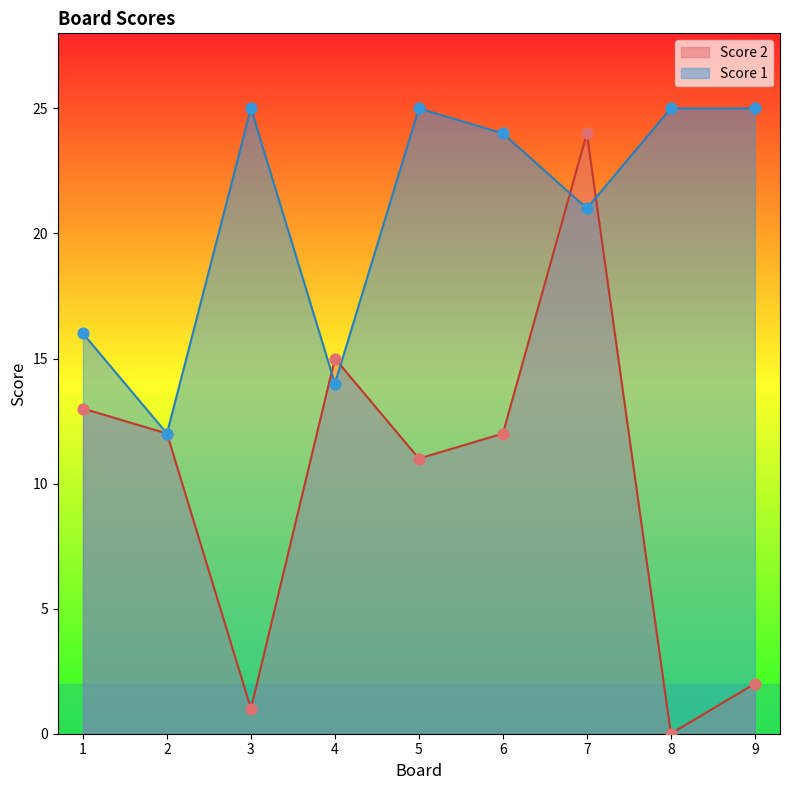

What is the total value across all series at 7?

45